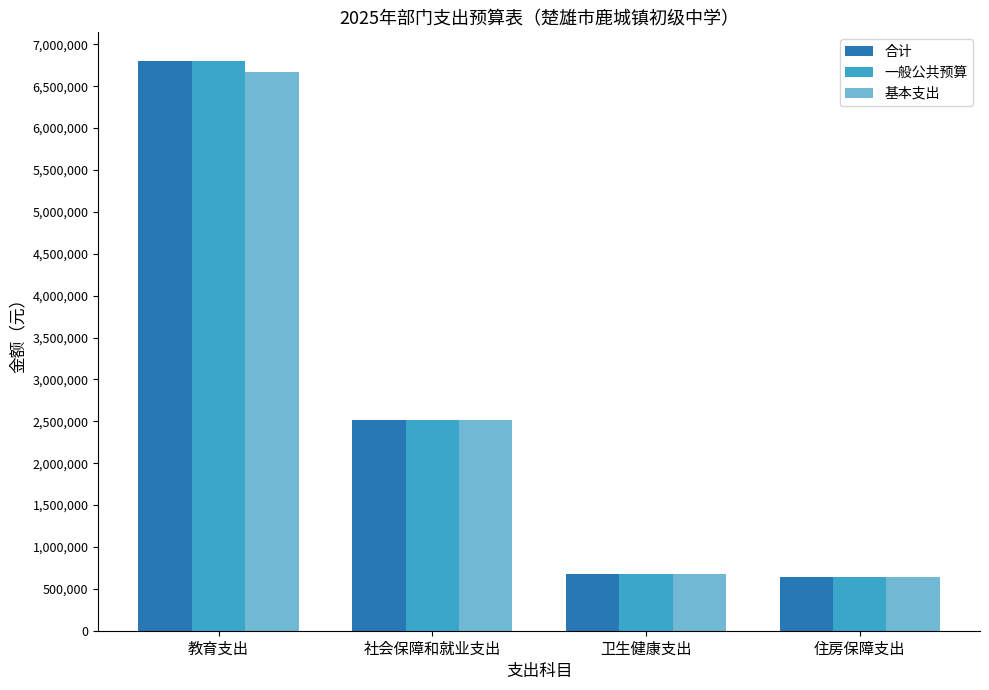

What is the spread (max minus min) of values at 教育支出?

129800.0